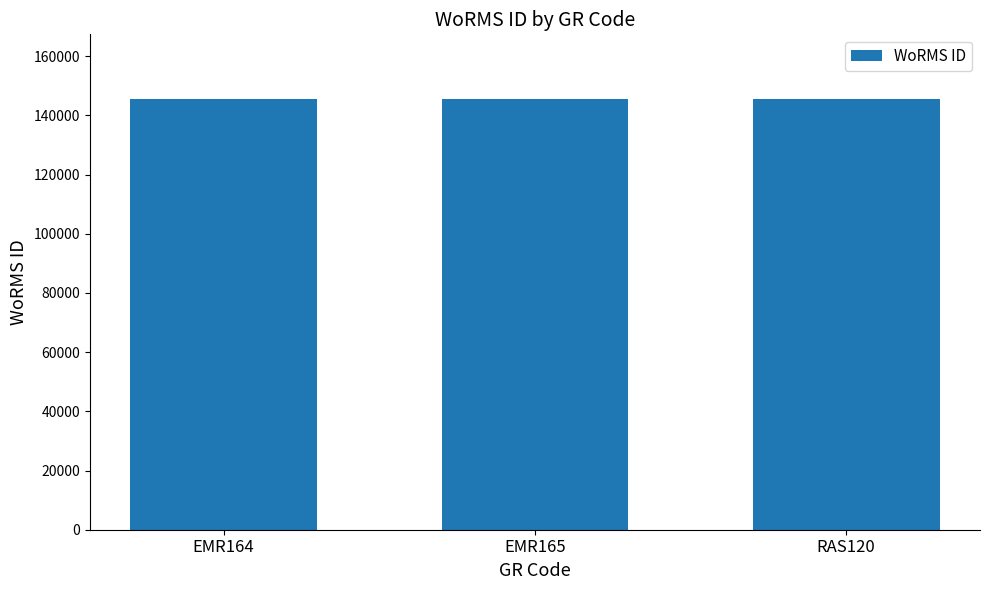

True or false: the data shows 145503 at EMR164.

True